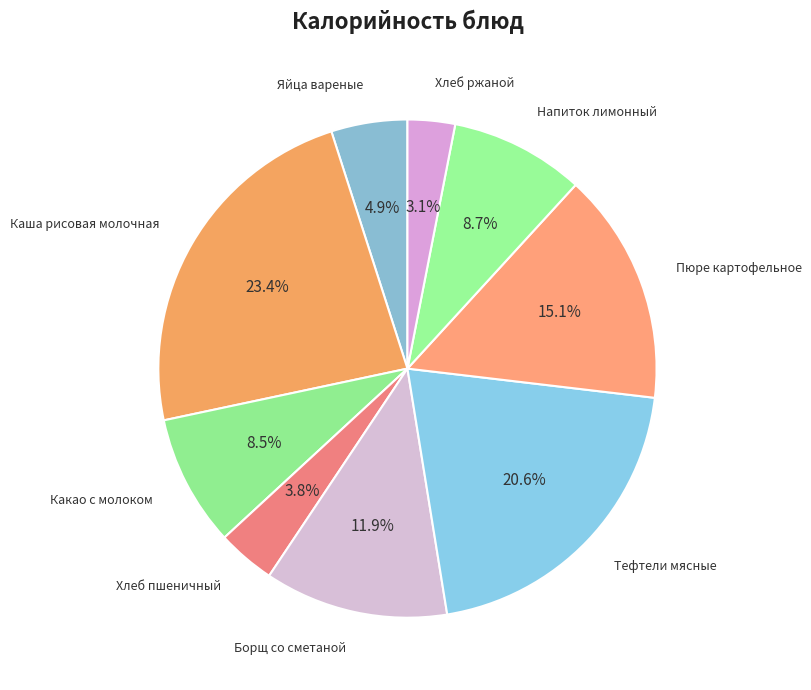

How many segments does this pie chart have?

9